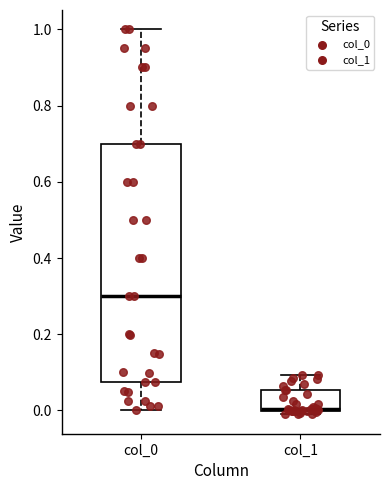

Reading left to right, read every box against the y-axis: the position of its median line, the range the box covers, and the ends of its whiskers. The values are not printed on the chart, so give them approximately, as read against the axis.

col_0: median 0.30, box 0.08 to 0.70, whiskers 0.00 to 1.00
col_1: median 0.00, box 0.00 to 0.06, whiskers -0.02 to 0.10